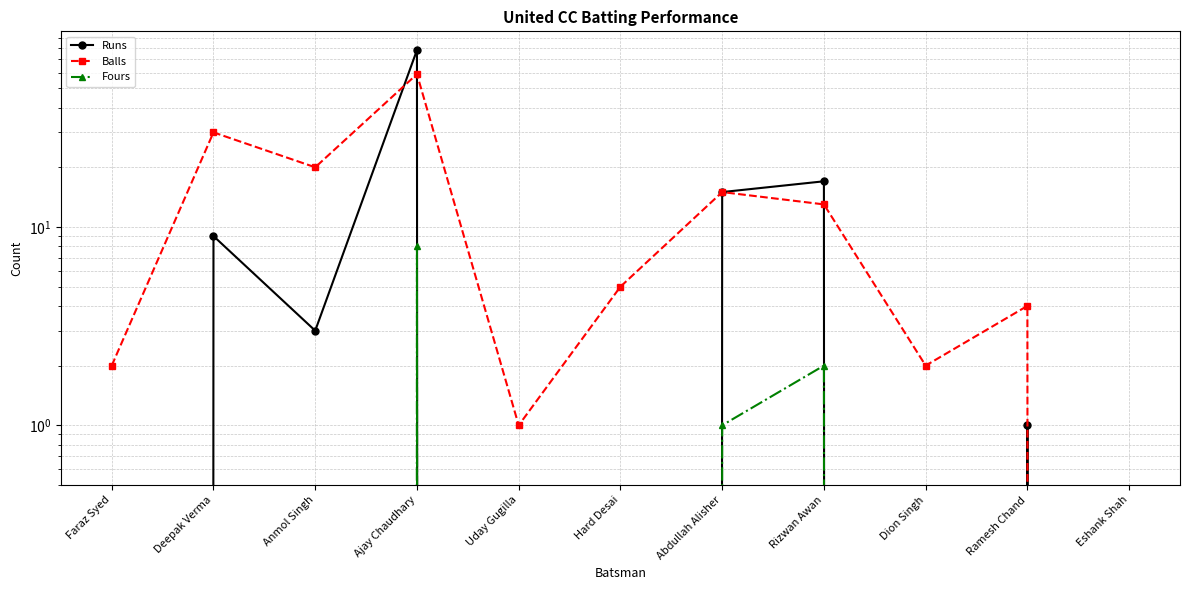

What is the label of the 9th point from the left?

Dion Singh